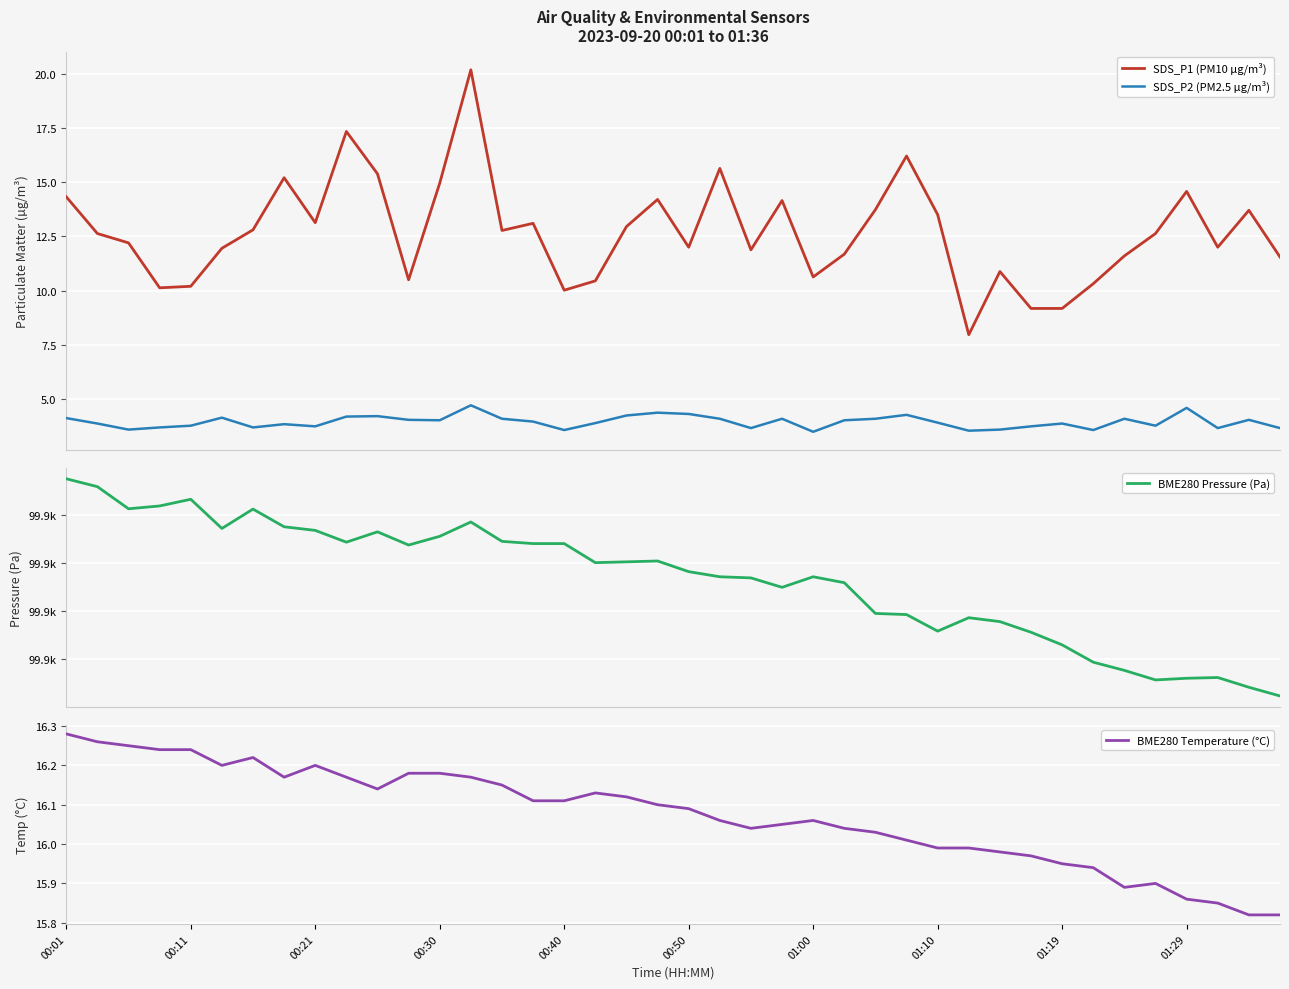

The SDS_P2 (PM2.5 µg/m³) series shows 4.2 at 10. True or false?

True